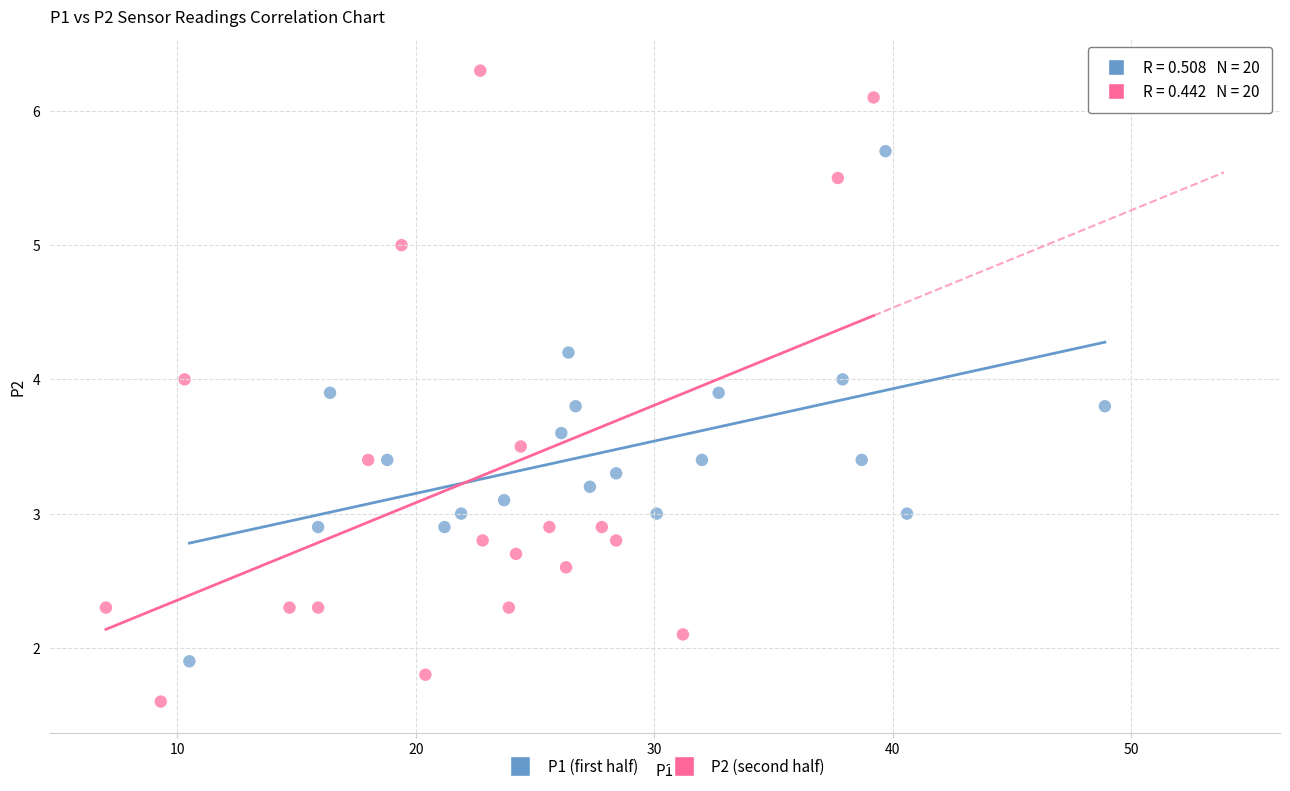

Which series contains the highest Y value?

P2 (second half)